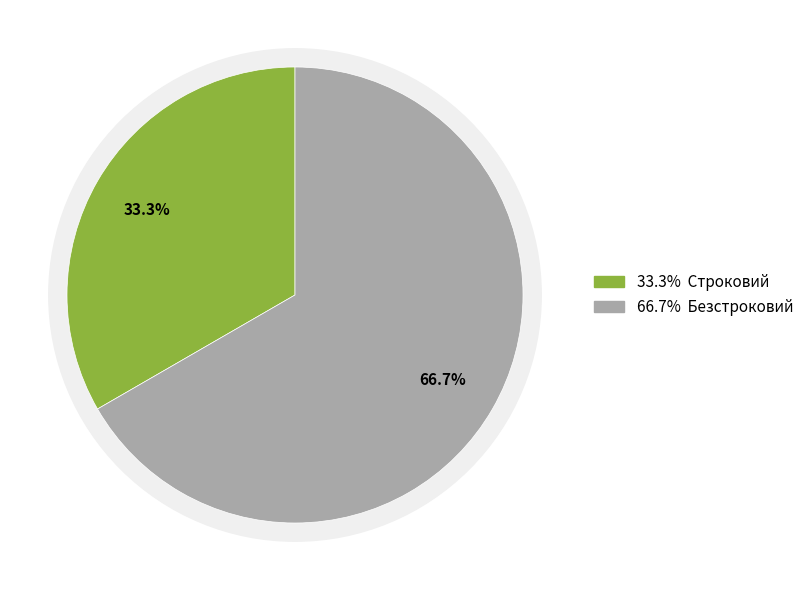

What is the smallest slice in the pie chart?

Строковий